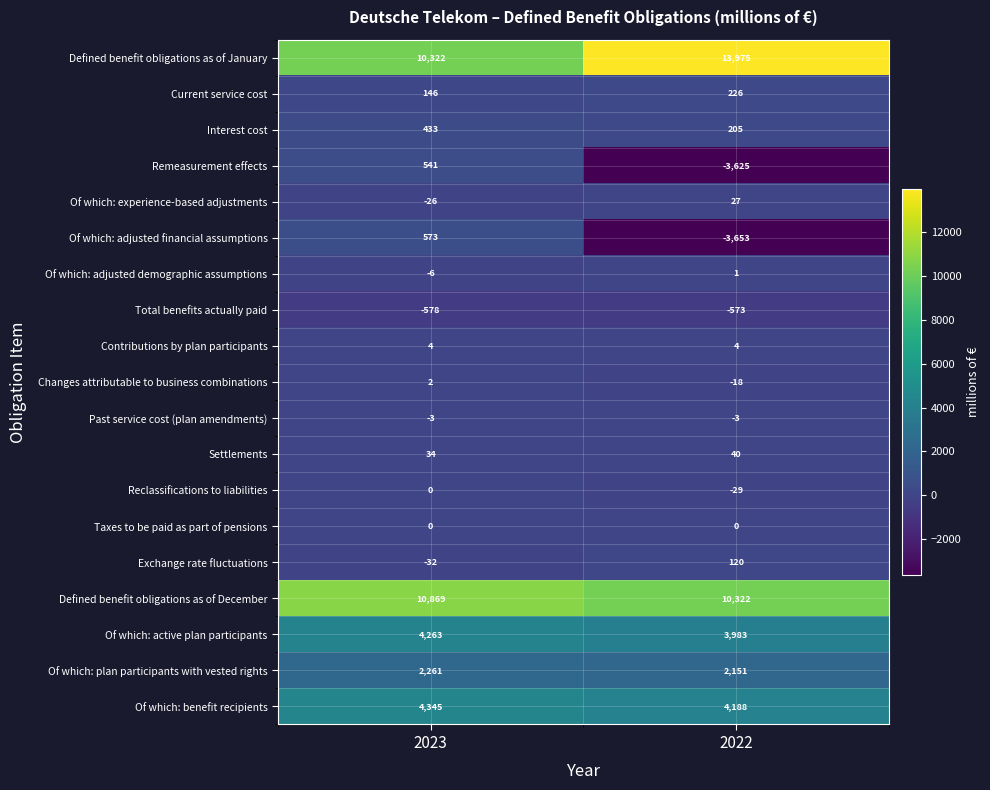

True or false: Defined benefit obligations as of January has a value of 13975 at 2022.

True